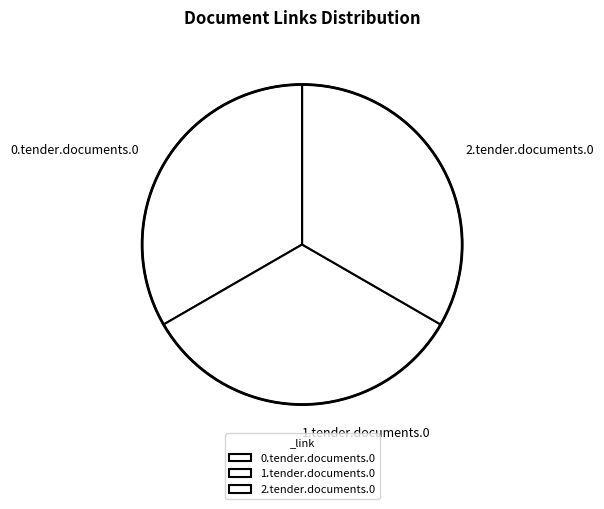

True or false: 1.tender.documents.0 accounts for 33% of the total.

True